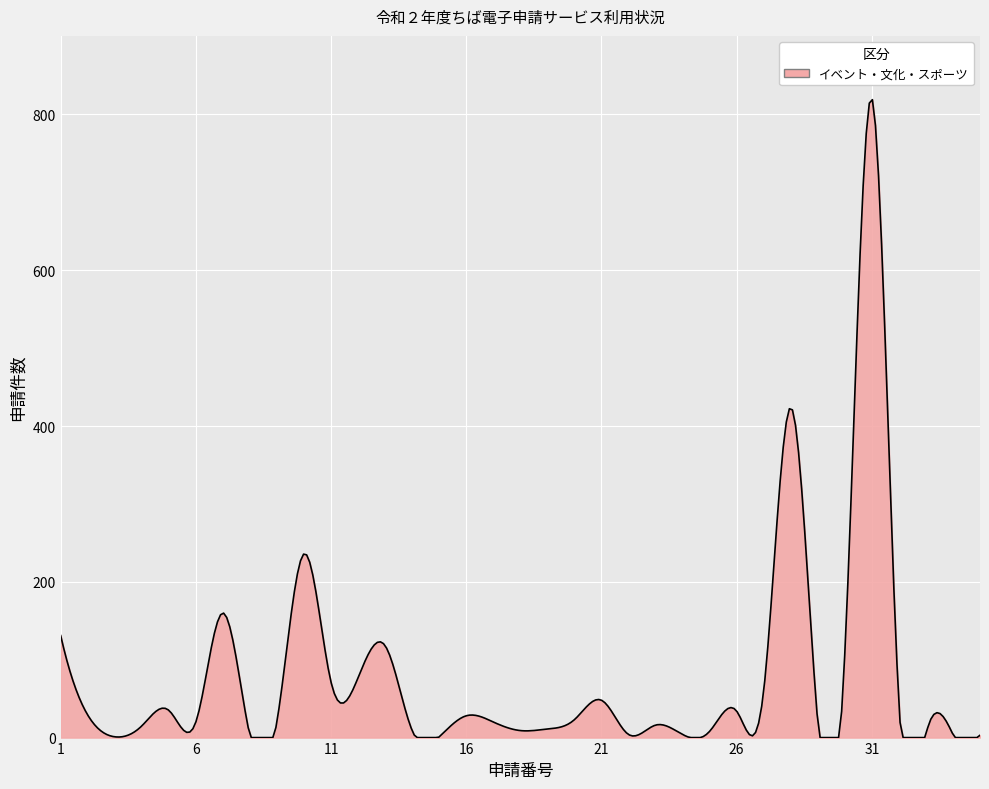

What is the difference between the maximum and minimum values?

819.0